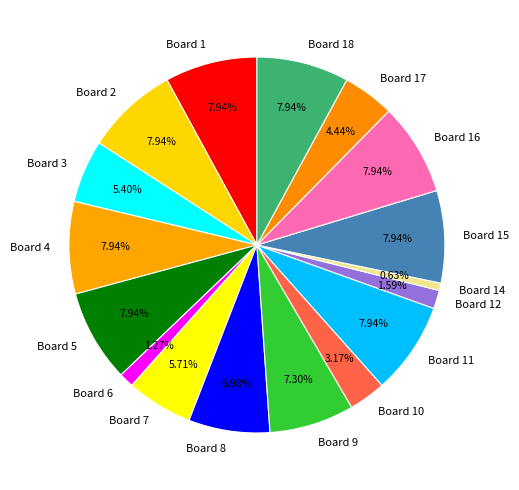

Do Board 1 and Board 9 together represent more than half of the pie?

No